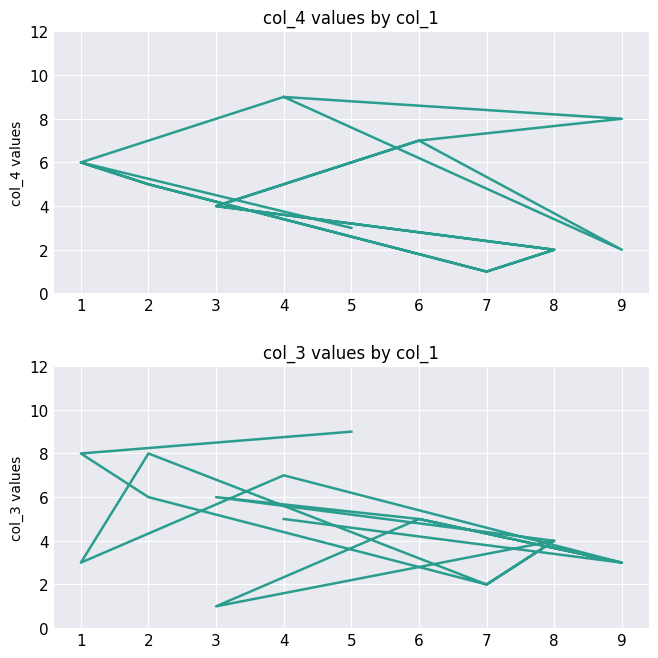

What are all the series names shown in the legend?

col_4, col_3